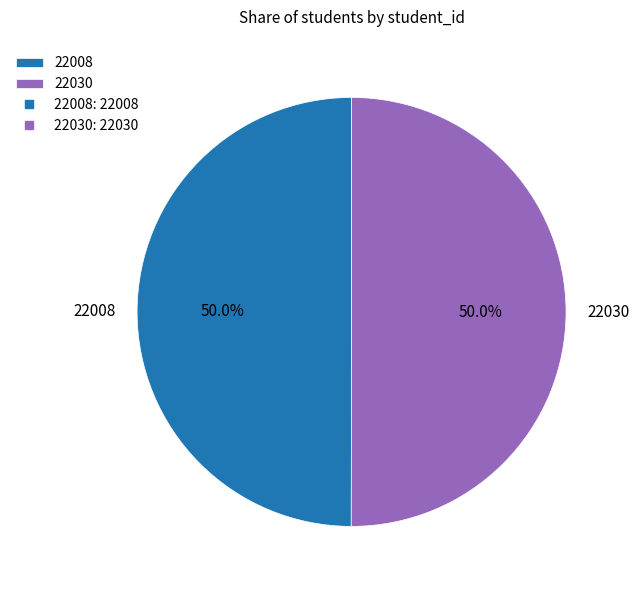

What is the ratio of the value at 22008 to the value at 22030?

1.0